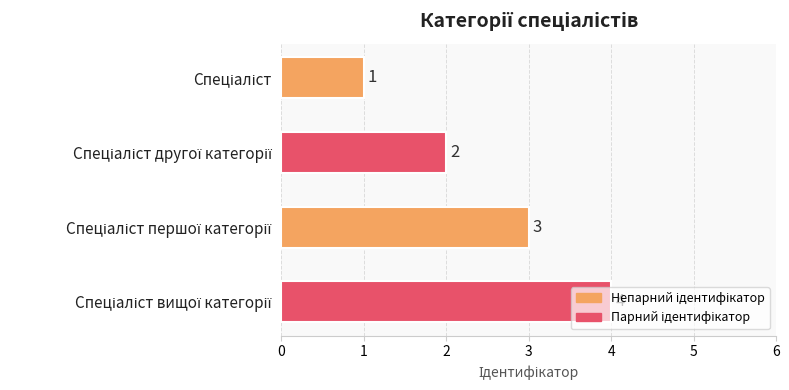

What is the sum of all values?

10